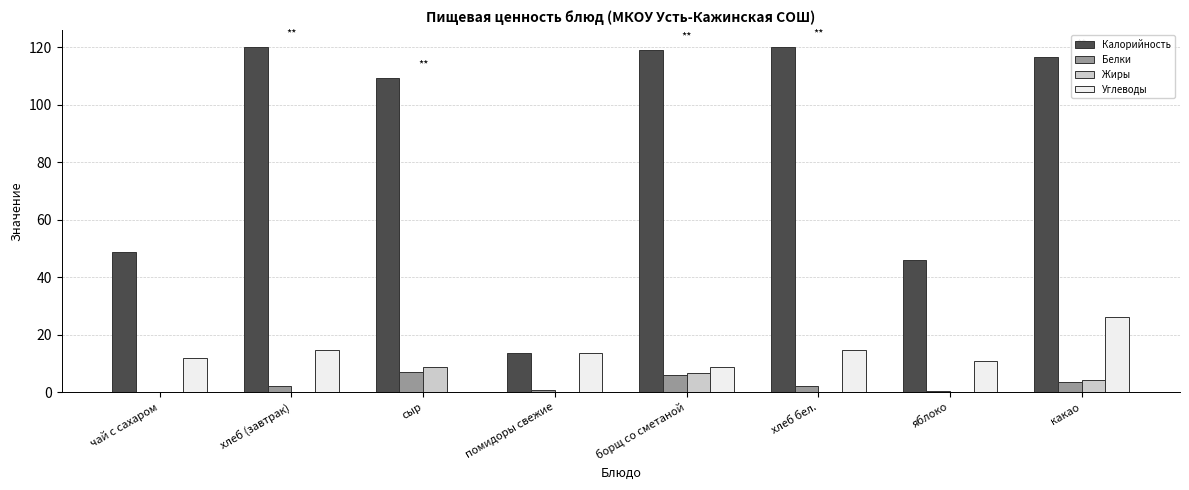

What is the sum of all Белки values?

22.2